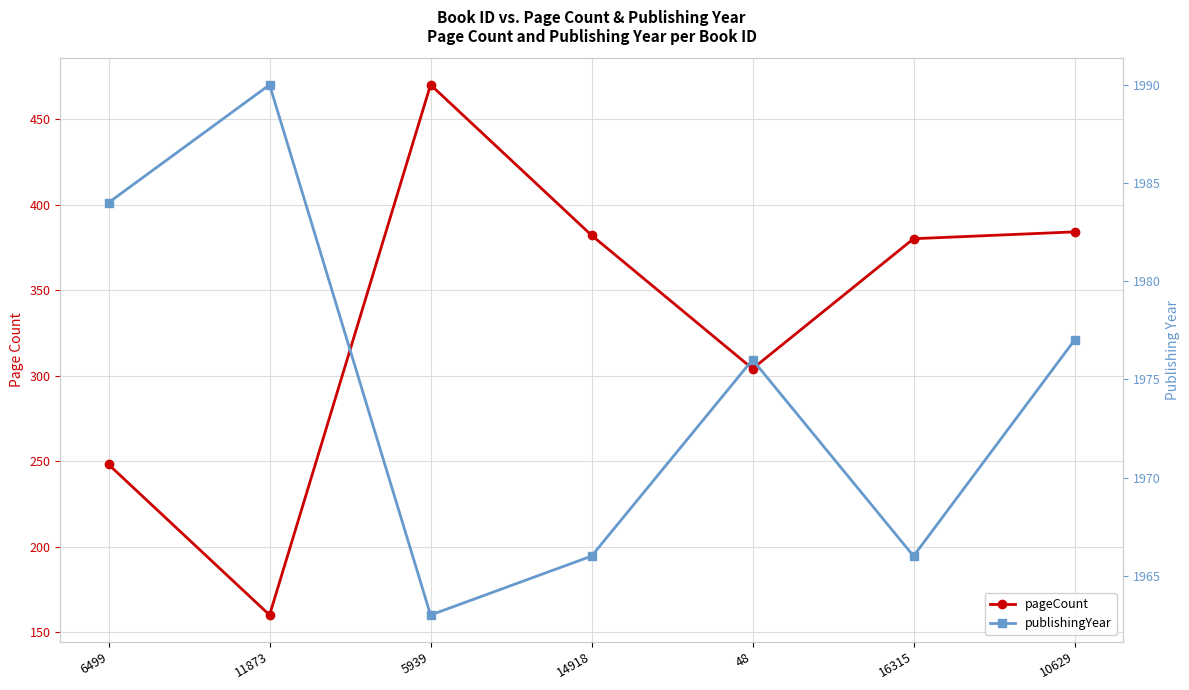

True or false: publishingYear and pageCount intersect in this chart.

False